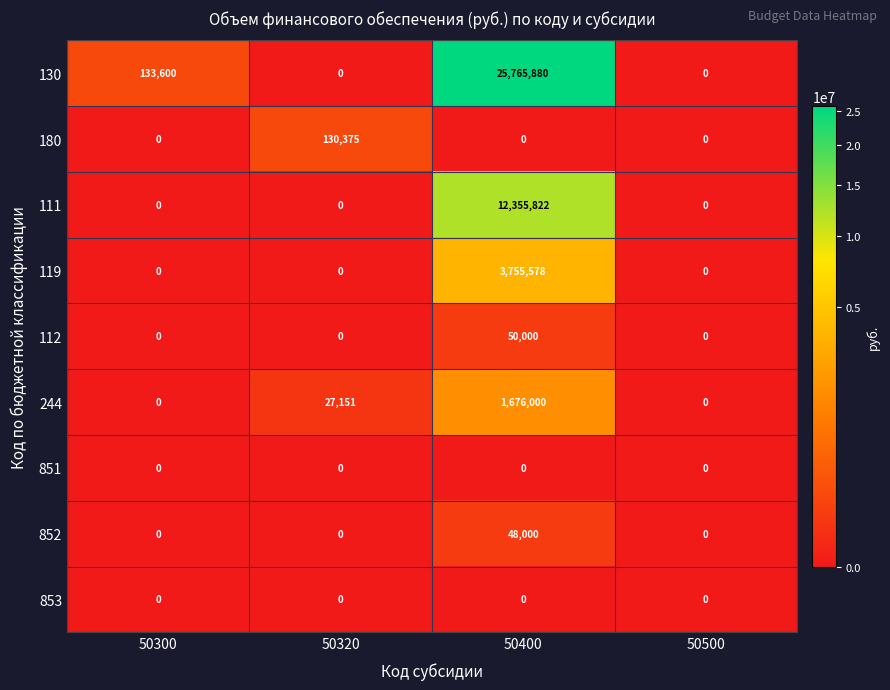

What is the difference between the maximum and minimum values in the 112 series?

50000